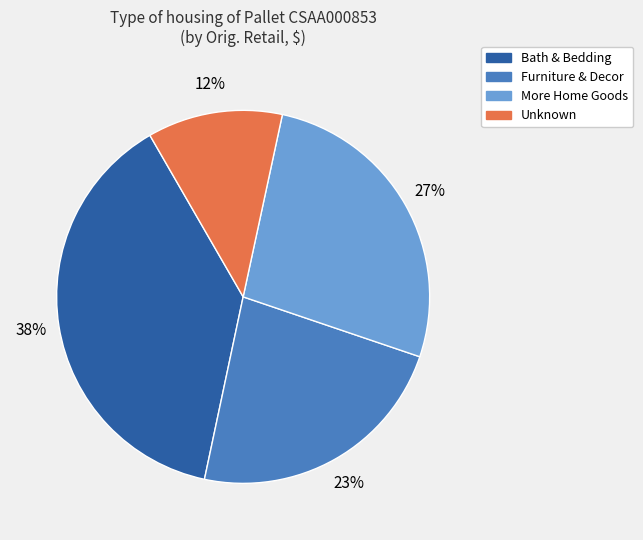

To the nearest percent, what is the average slice percentage?

25%